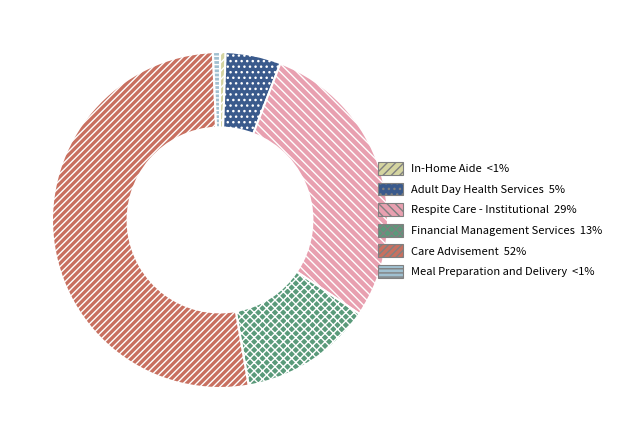

How many segments does this pie chart have?

6